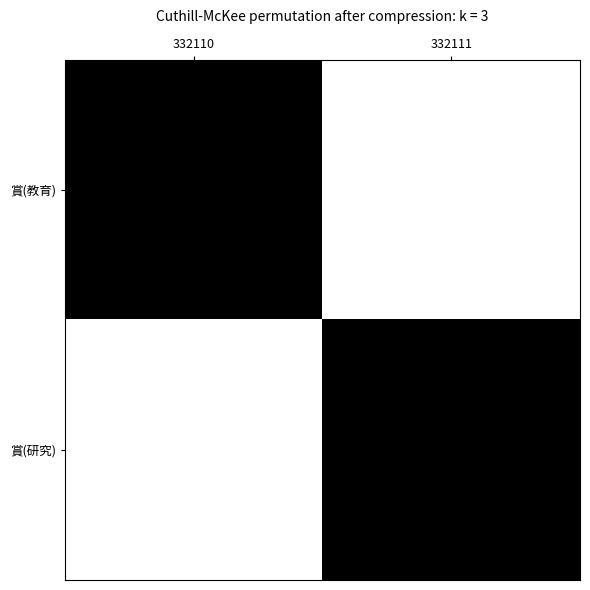

At how many categories does at least one series exceed 0?

2